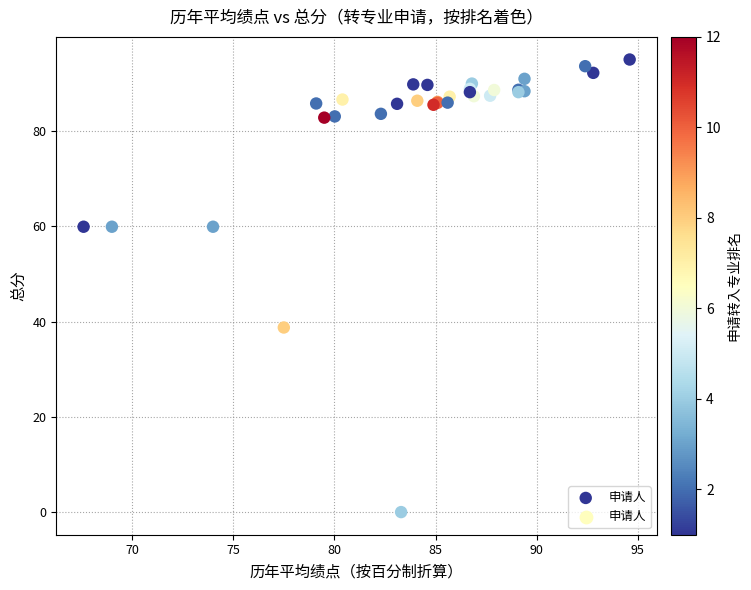

What Y value in the scatter plot is closest to 47?

38.8